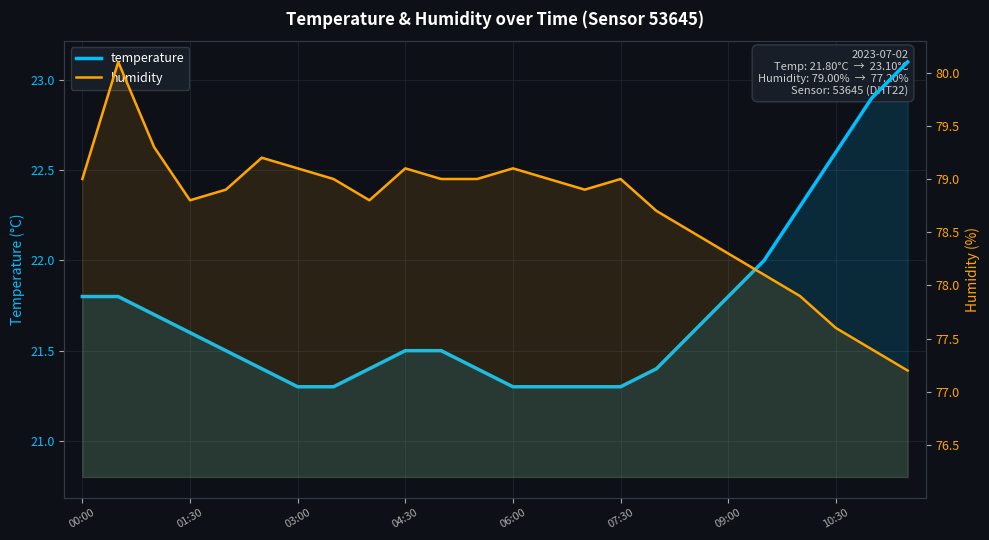

At which label is humidity closest to 78?

19